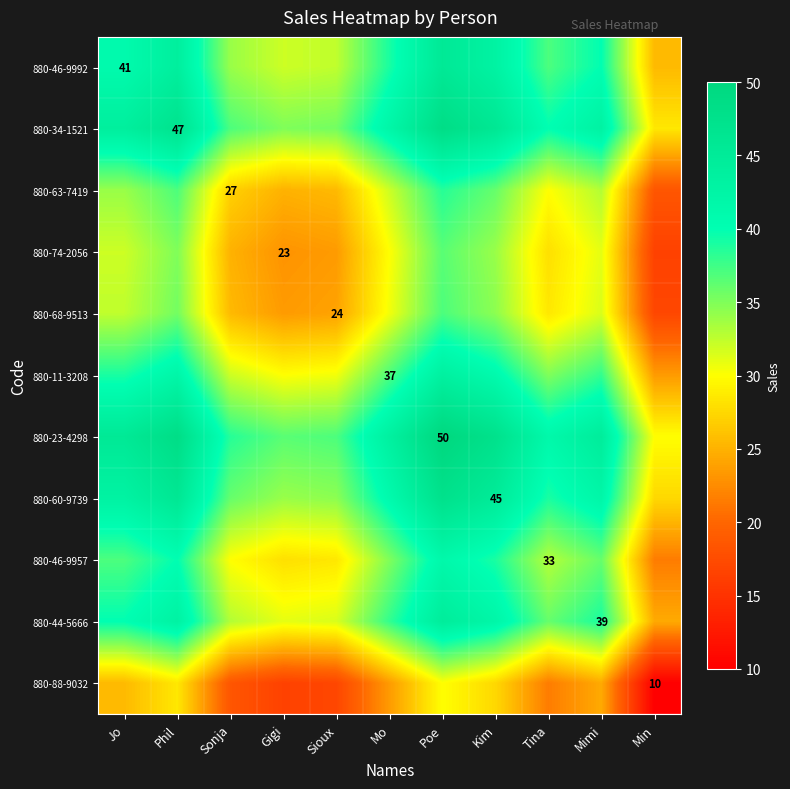

True or false: 880-23-4298 has a value of 13.0 at Poe.

False